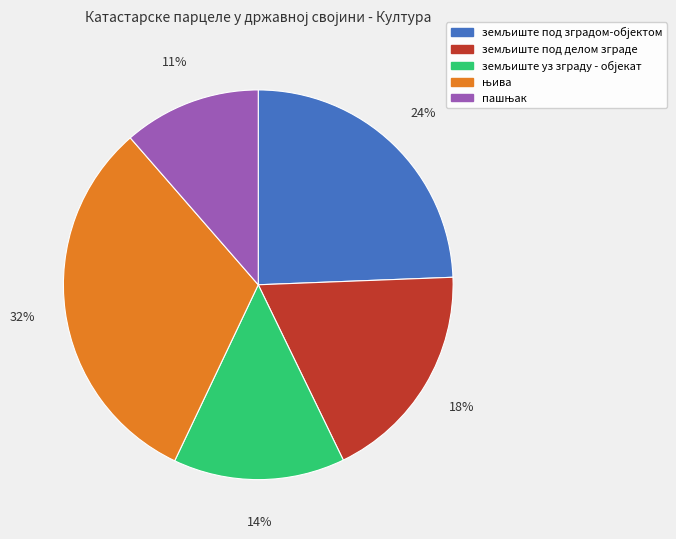

To the nearest percent, what is the average slice percentage?

20%